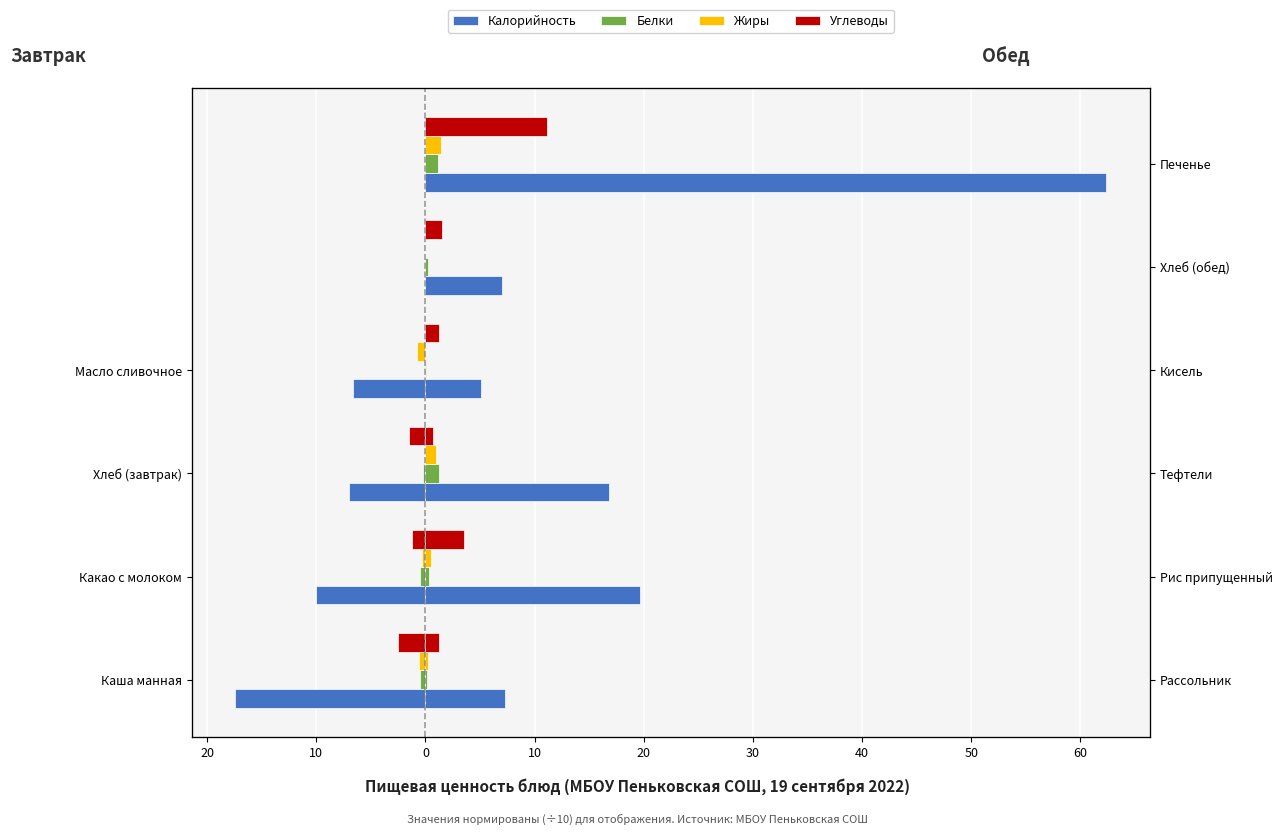

How many bars are there in each group?

4